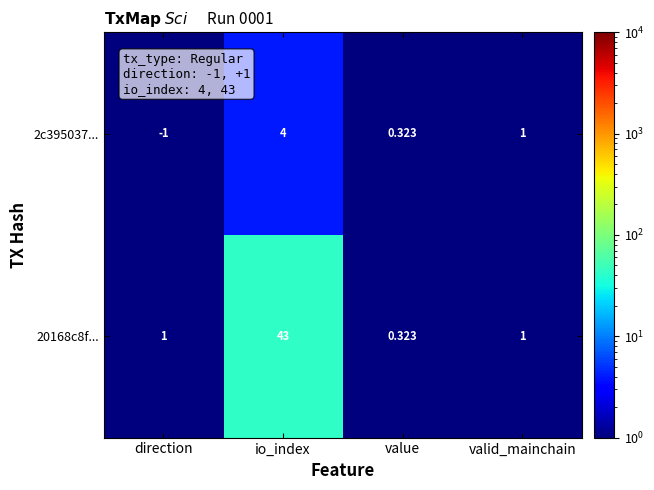

Which category has the highest value in the 20168c8f... series?

io_index